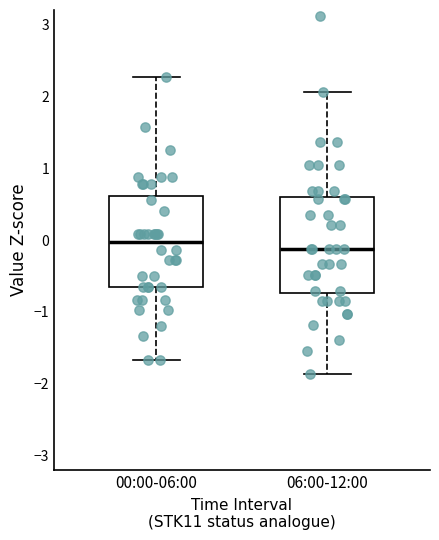

Reading left to right, read every box against the y-axis: the position of its median line, the range the box covers, and the ends of its whiskers. The values are not printed on the chart, so give them approximately, as read against the axis.

00:00-06:00: median 0.0, box -0.6 to 0.6, whiskers -1.7 to 2.3
06:00-12:00: median -0.1, box -0.7 to 0.6, whiskers -1.9 to 2.1